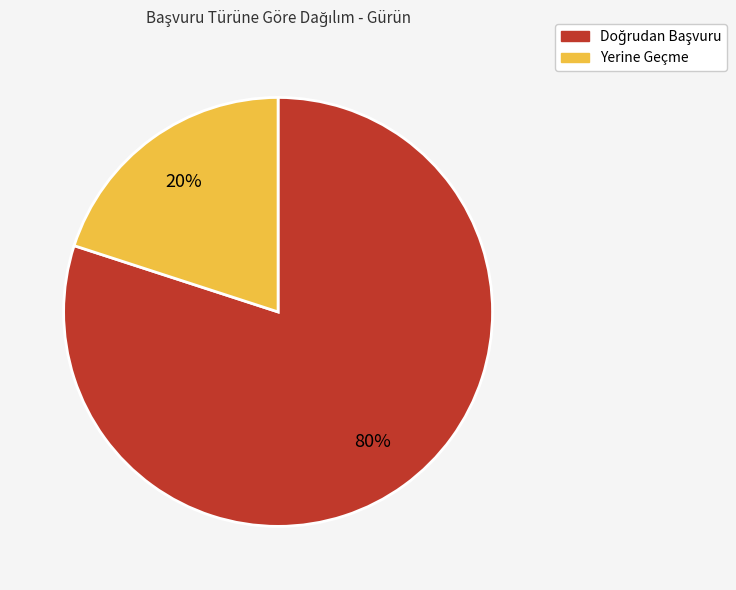

What percentage is the Yerine Geçme slice, to the nearest percent?

20%